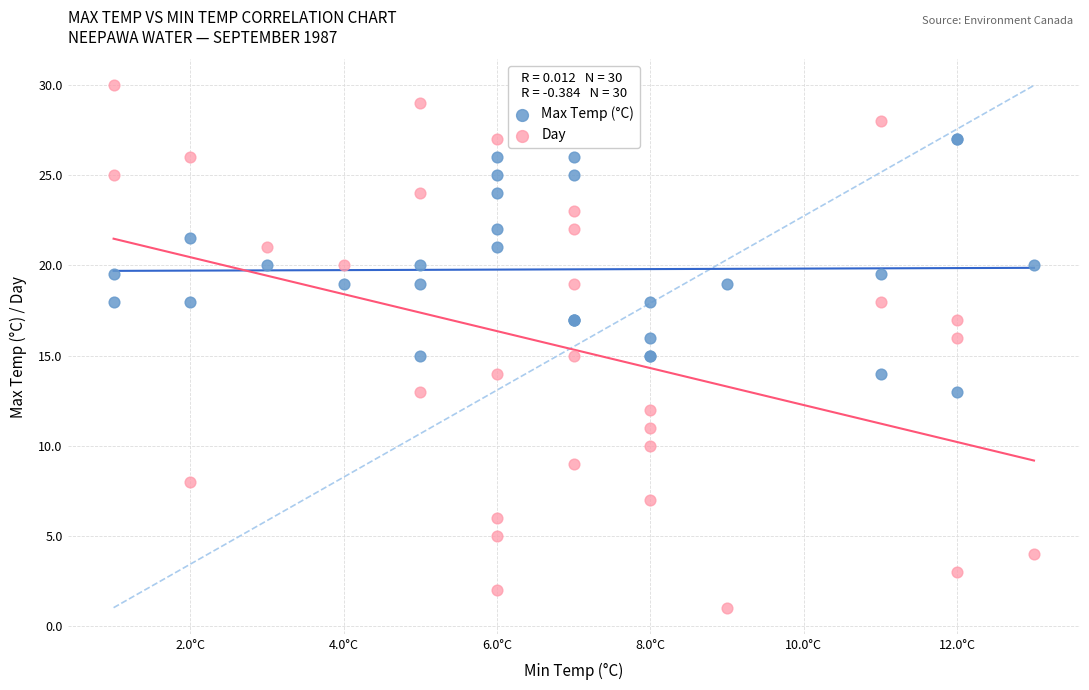

Which series has the largest Y range (max minus min)?

Day